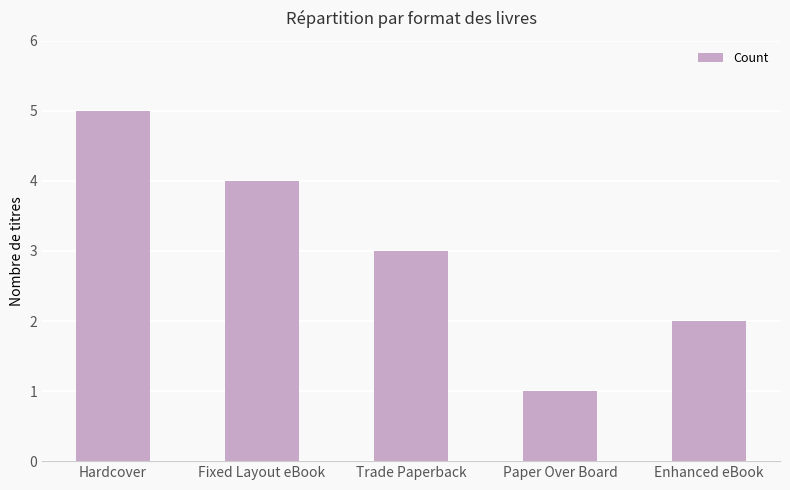

What is the maximum value shown in the chart?

5